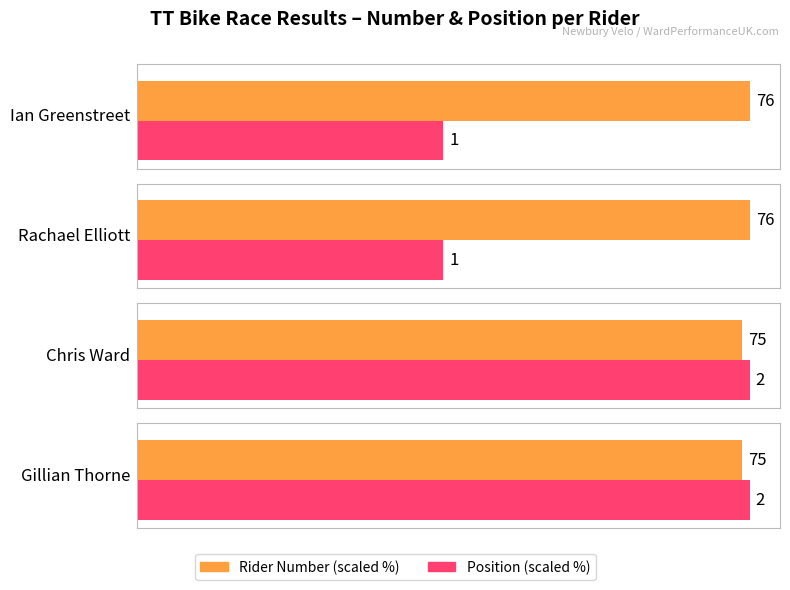

At which category is the sum across all series the highest?

Ian Greenstreet